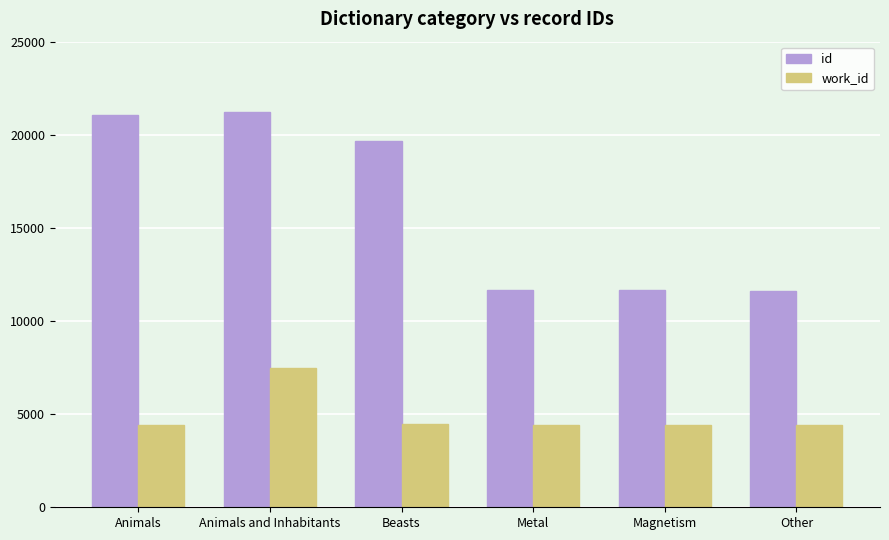

Which category has the highest value in the work_id series?

Animals and Inhabitants